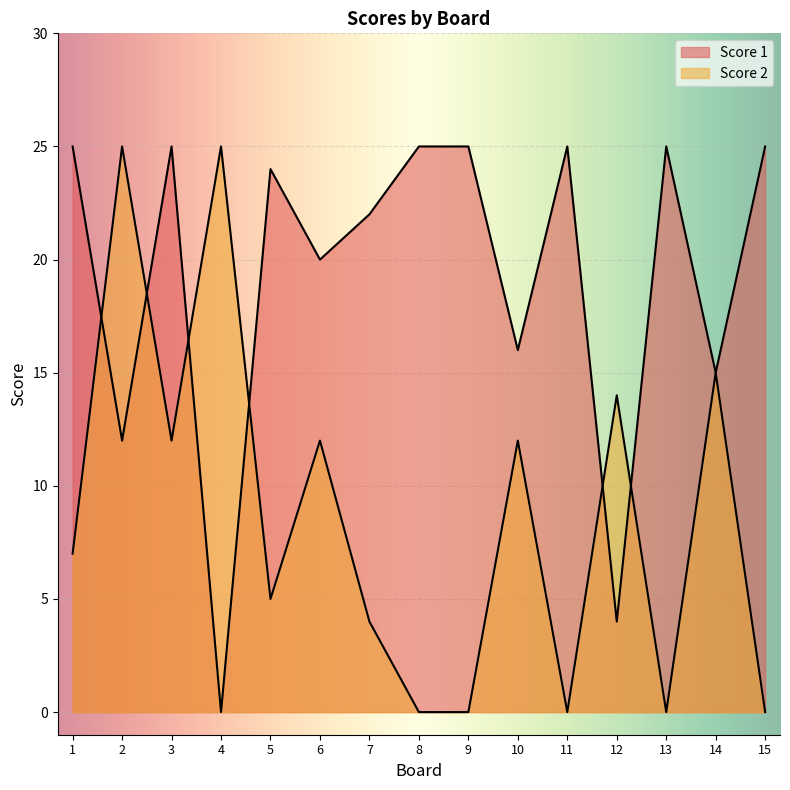

True or false: Score 1 and Score 2 intersect in this chart.

True